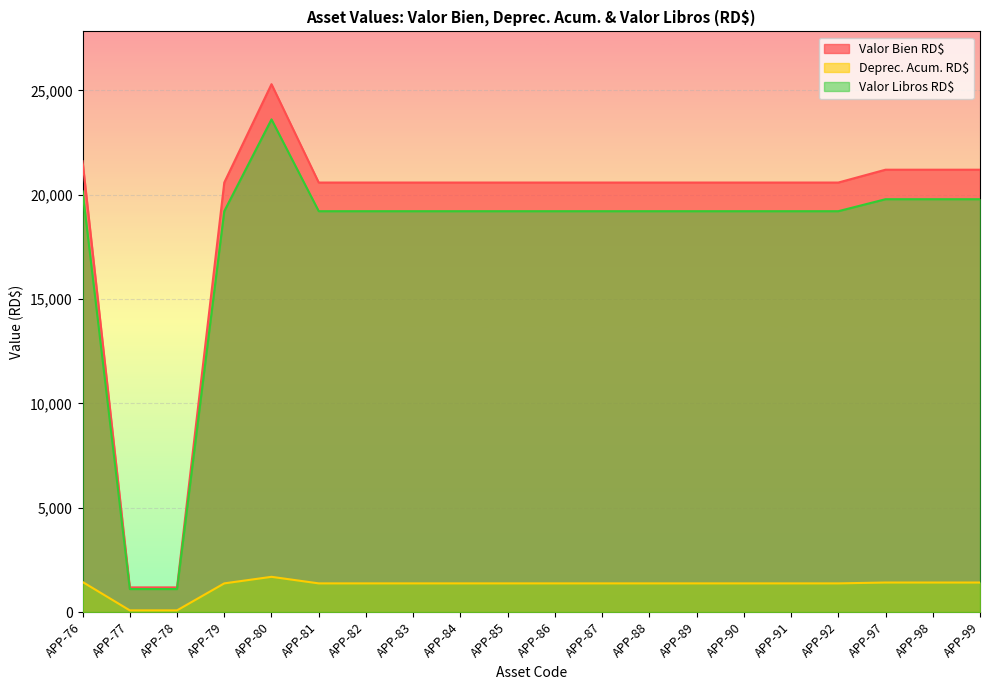

Reading left to right, transcribe all the data shown in this chart.

Valor Bien RD$: 21608.3	1180.0	1180.0	20585.6	25300.8	20585.6	20585.6	20585.6	20585.6	20585.6	20585.6	20585.6	20585.6	20585.6	20585.6	20585.6	20585.6	21201.4	21201.4	21201.4
Deprec. Acum. RD$: 1440.5	78.6	78.6	1372.3	1686.7	1372.3	1372.3	1372.3	1372.3	1372.3	1372.3	1372.3	1372.3	1372.3	1372.3	1372.3	1372.3	1413.4	1413.4	1413.4
Valor Libros RD$: 20166.8	1100.4	1100.4	19212.3	23613.2	19212.3	19212.3	19212.3	19212.3	19212.3	19212.3	19212.3	19212.3	19212.3	19212.3	19212.3	19212.3	19787.1	19787.1	19787.1